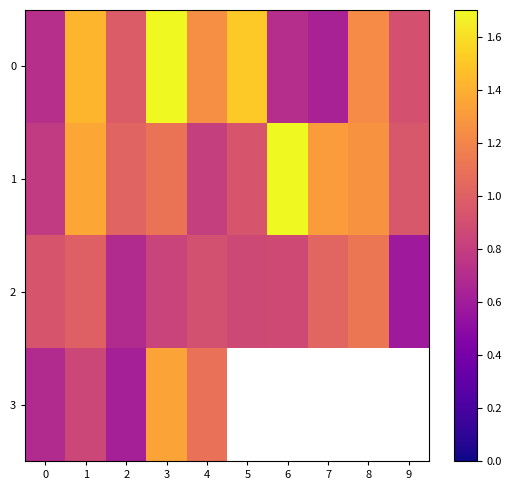

Is the value of 2 at 8 greater than the value of 0 at 1?

No